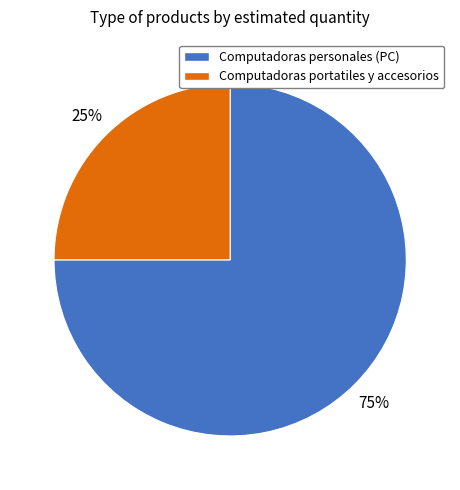

Count the number of slices in the pie.

2